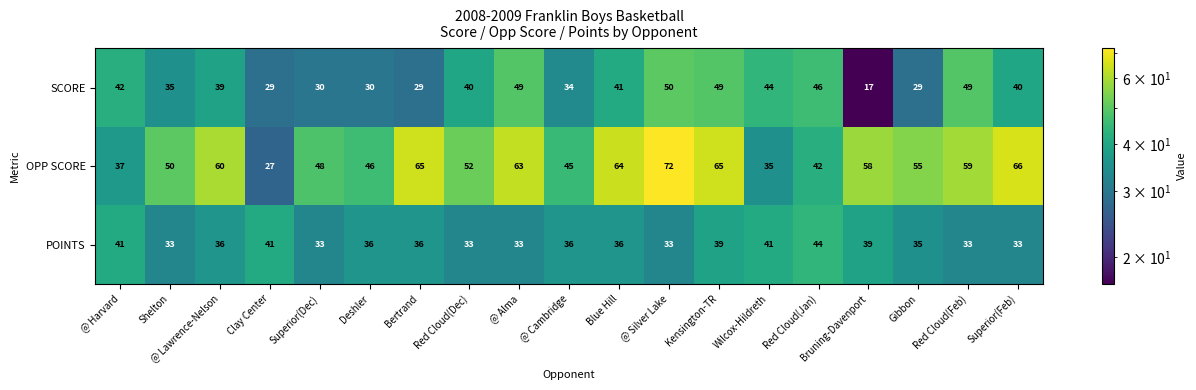

What is the spread (max minus min) of values at Clay Center?

14